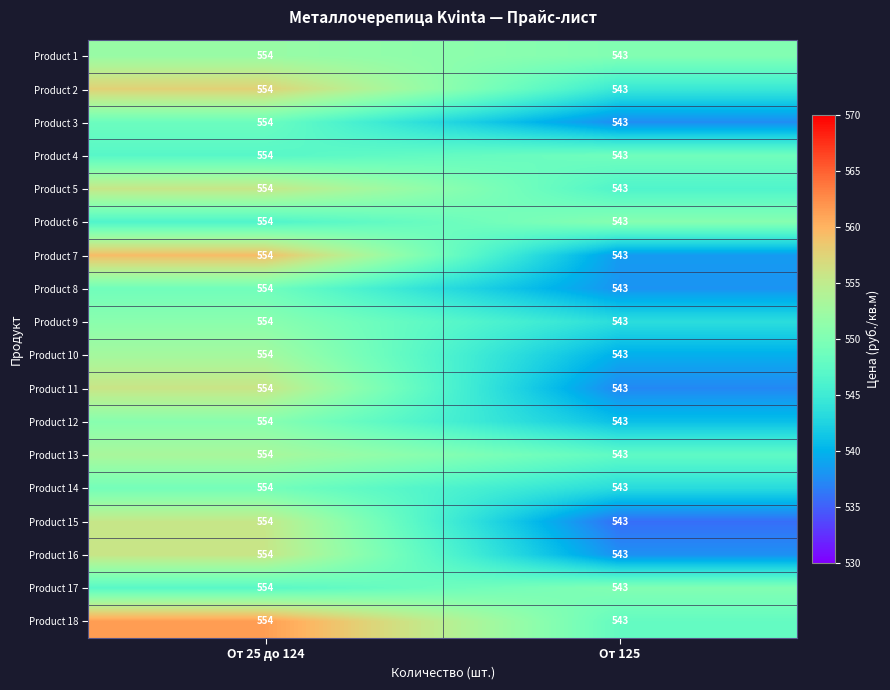

What is the sum of all Product 4 values?

1097